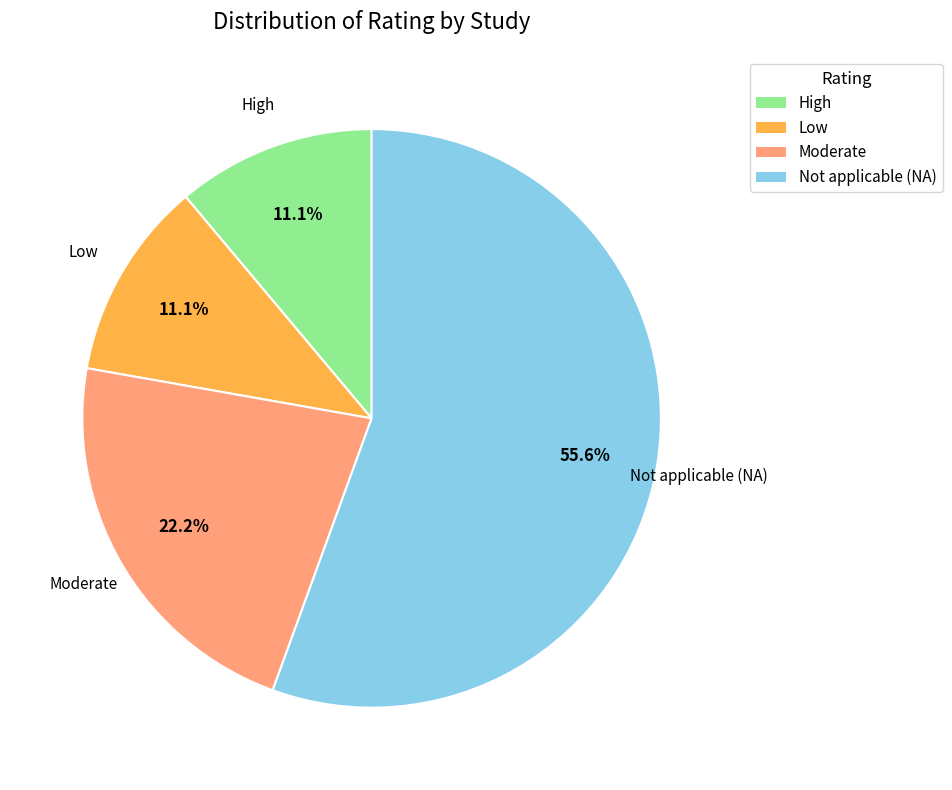

Which category accounts for the majority?

Not applicable (NA)